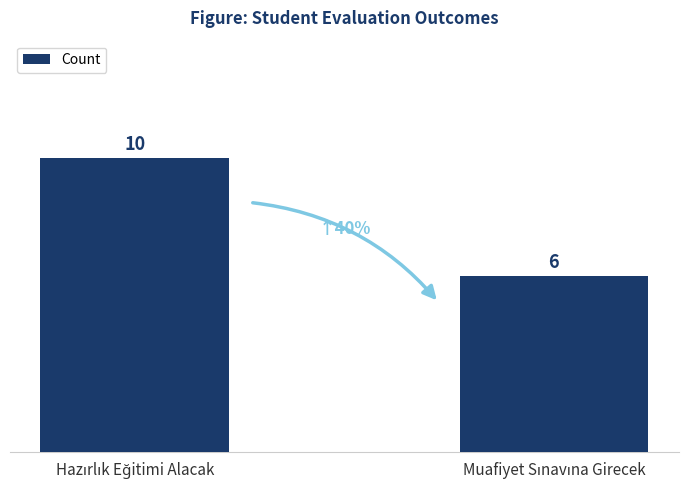

Reading right to left, transcribe all the data shown in this chart.

6	10